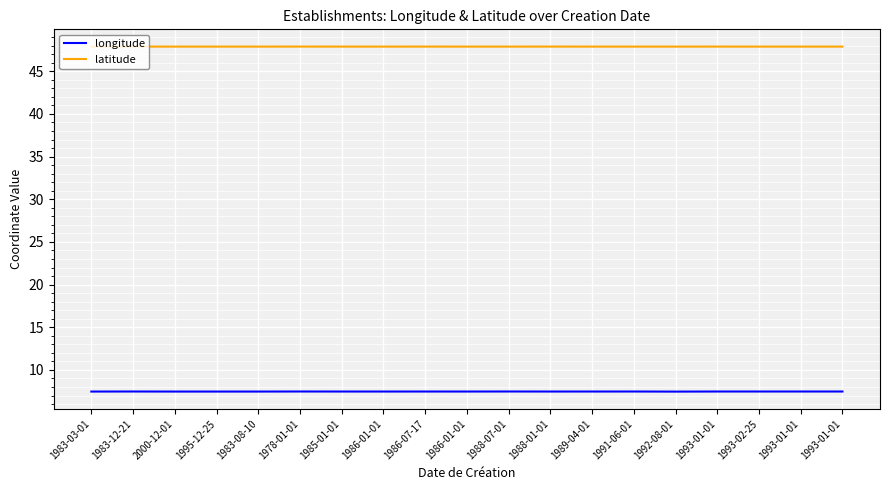

What are all the series names shown in the legend?

longitude, latitude